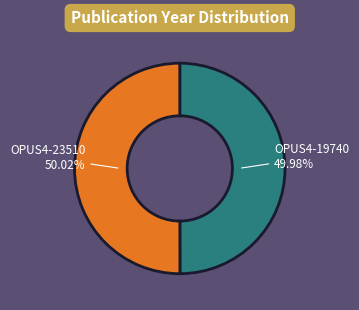

Is there any slice that represents more than half of the pie?

Yes